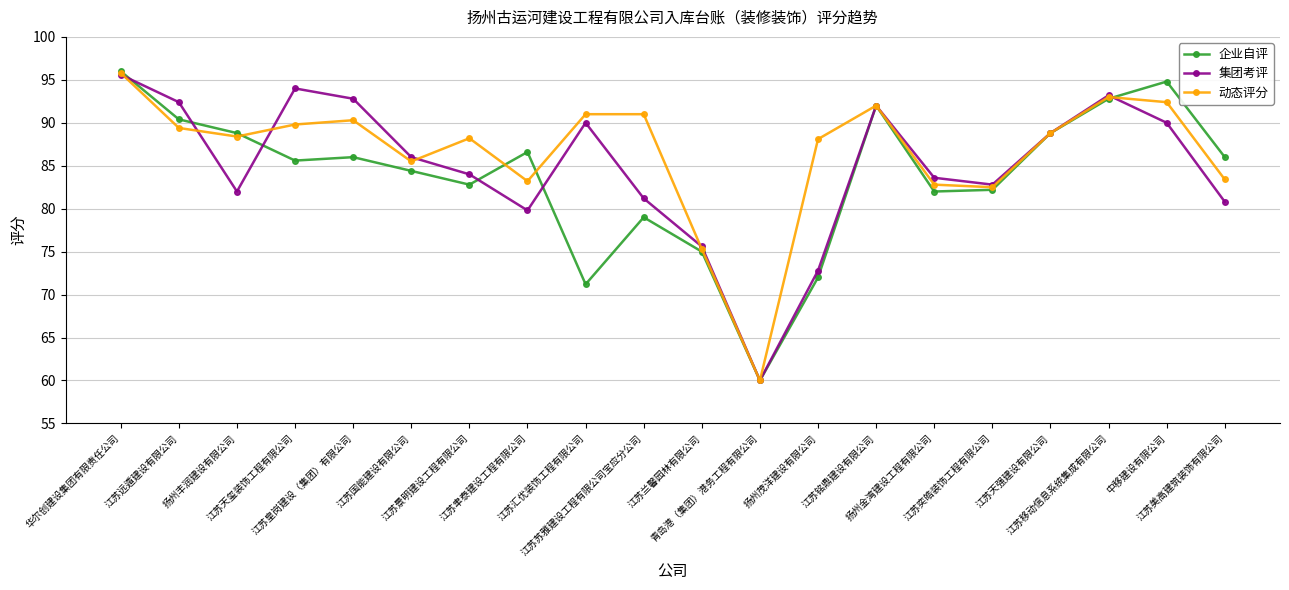

What is the minimum value shown in the chart?

60.0